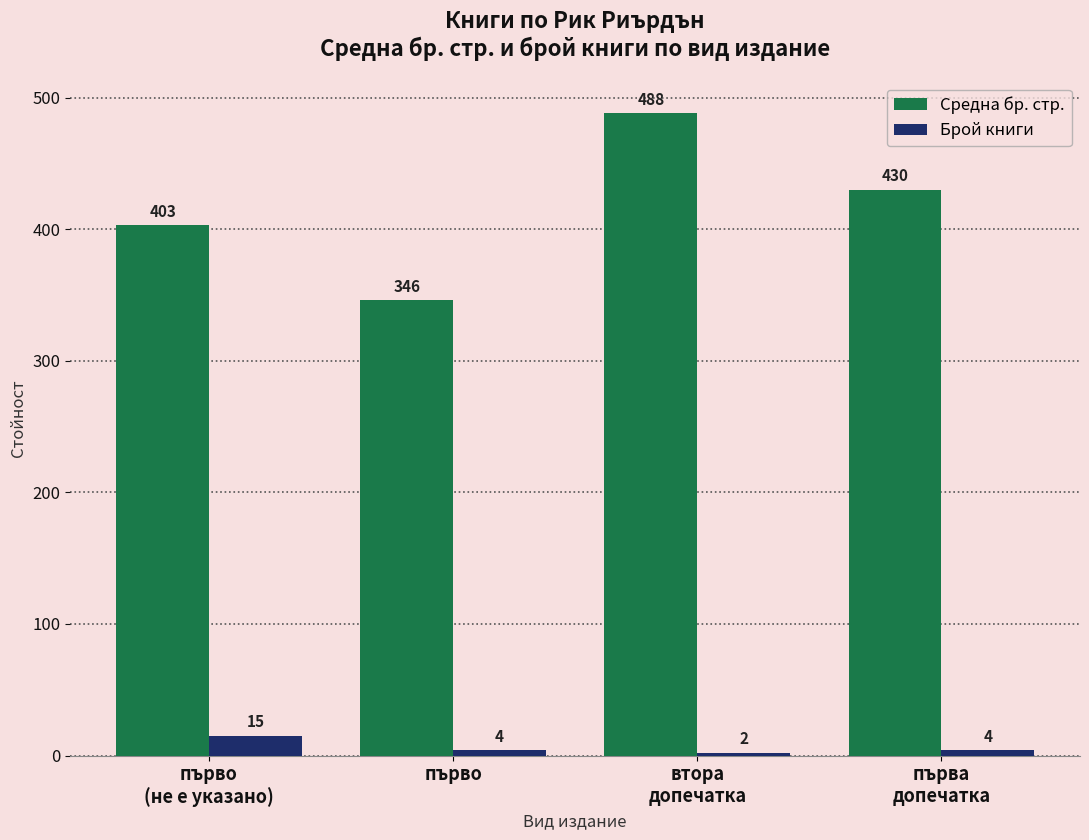

Which series has the largest range (max minus min)?

Средна бр. стр.